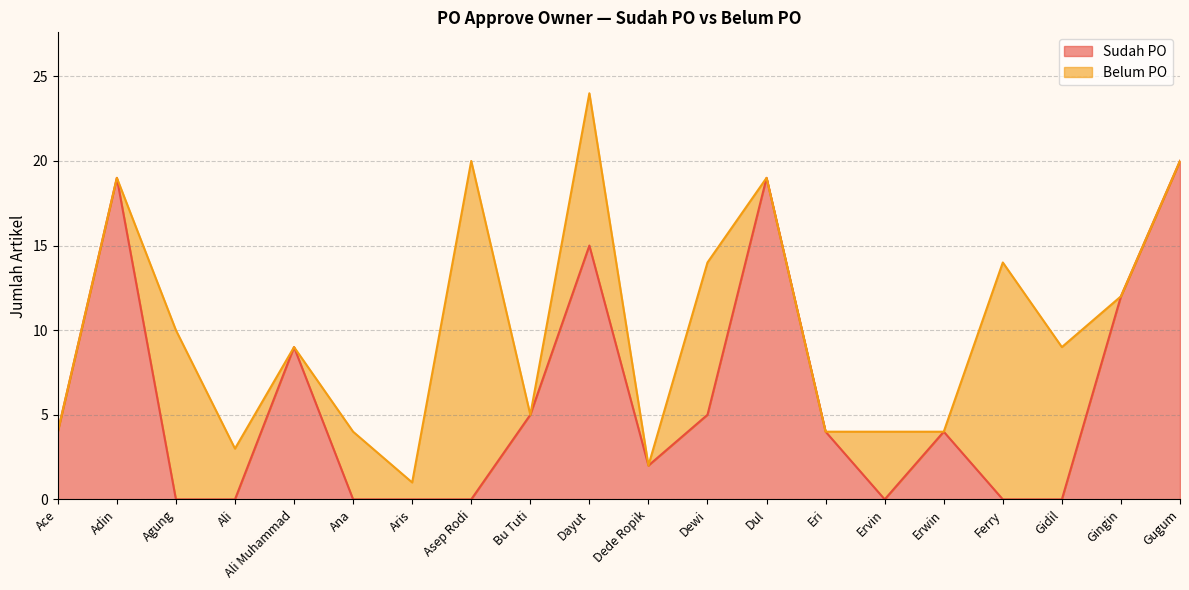

Which label corresponds to the smallest value in the chart?

Agung